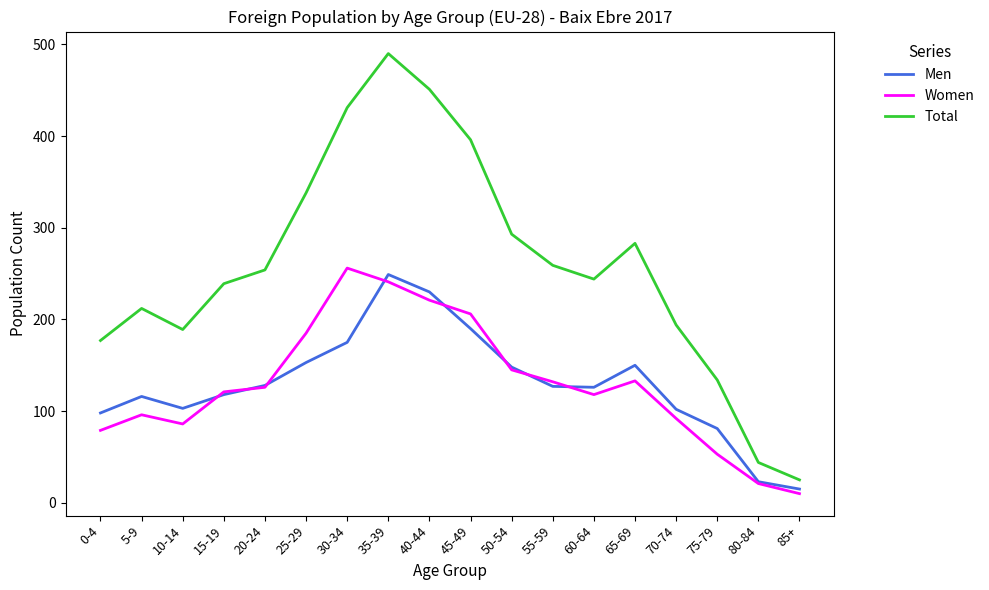

What are all the series names shown in the legend?

Men, Women, Total